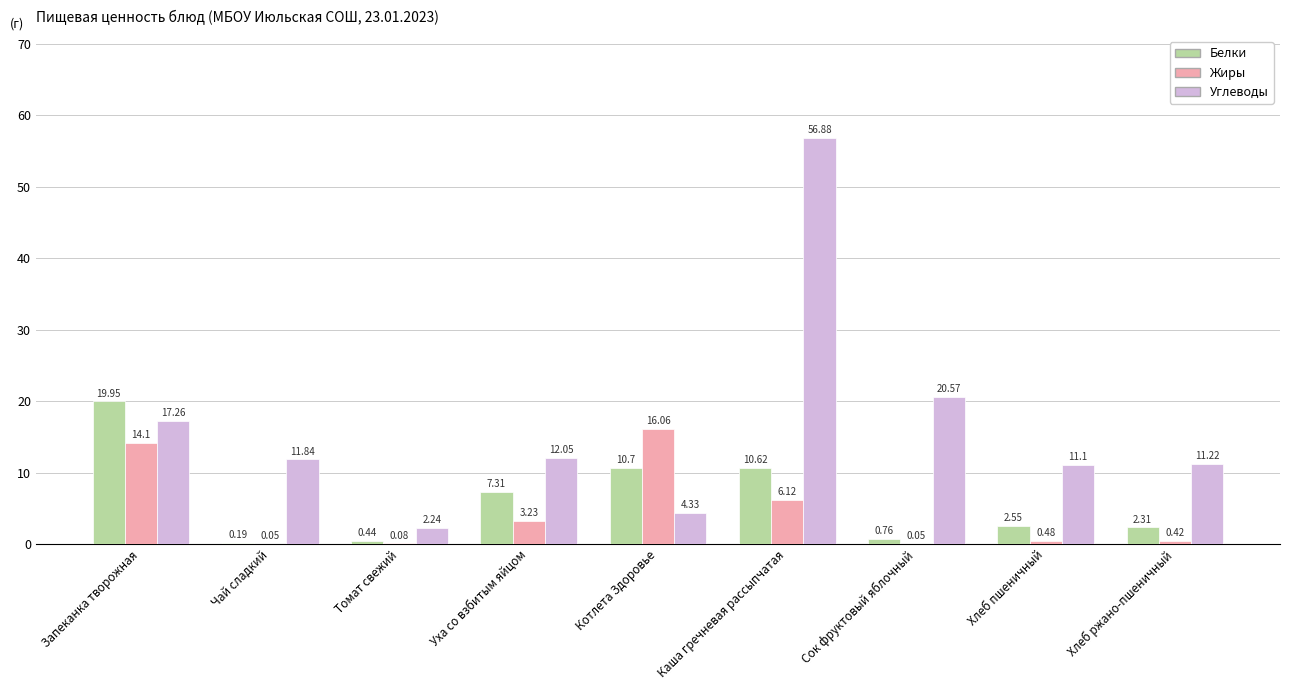

What is the sum of all Углеводы values?

147.5